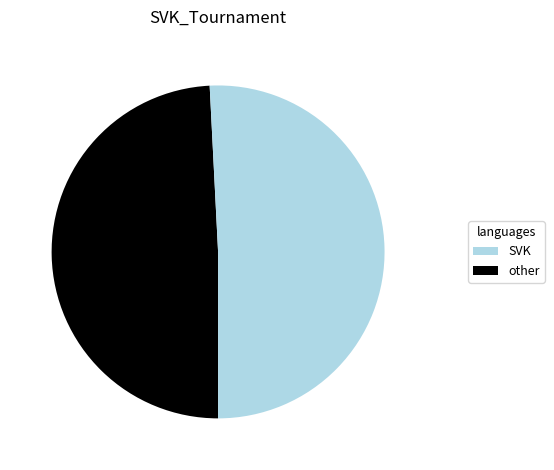

Is there any slice that represents more than half of the pie?

Yes